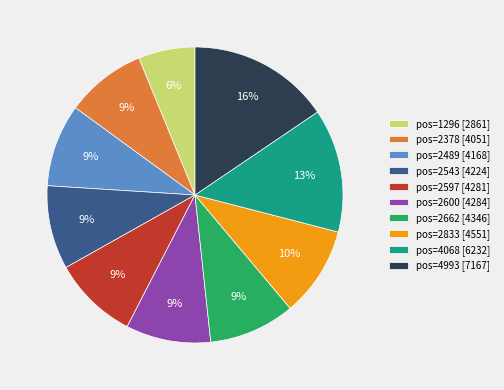

What percentage is the pos=4068 [6232] slice, to the nearest percent?

13%